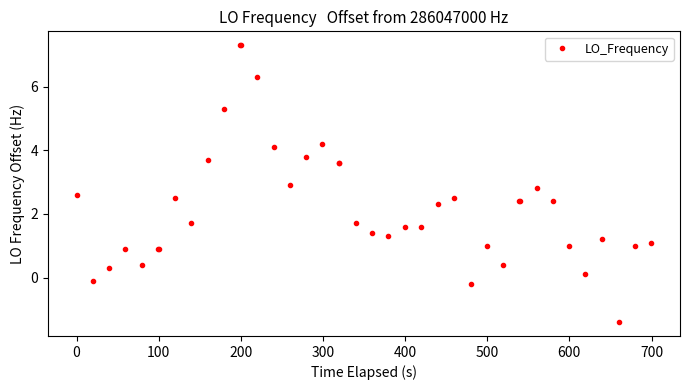

What is the average value?

2.2